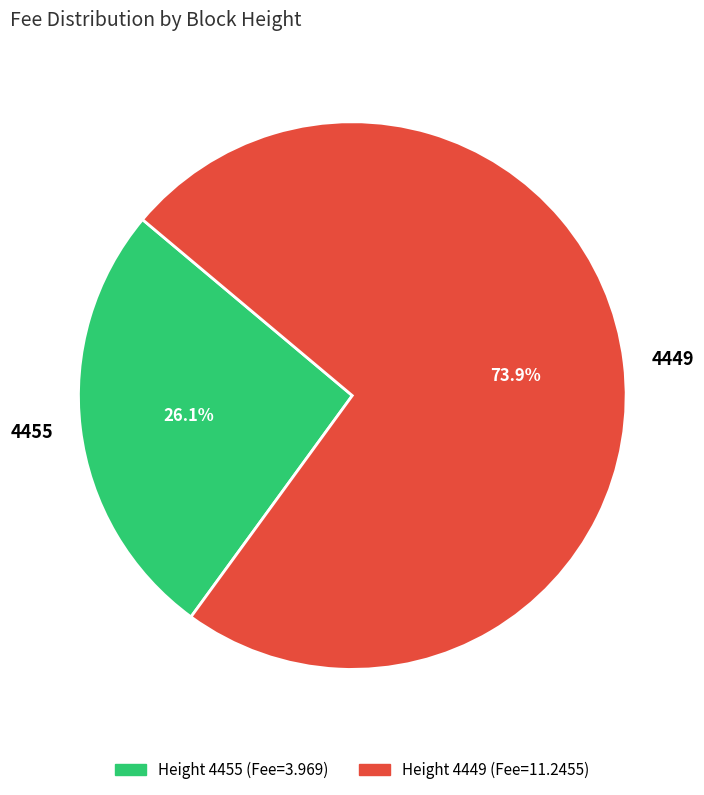

To the nearest percent, what percentage of the pie is 4449?

74%